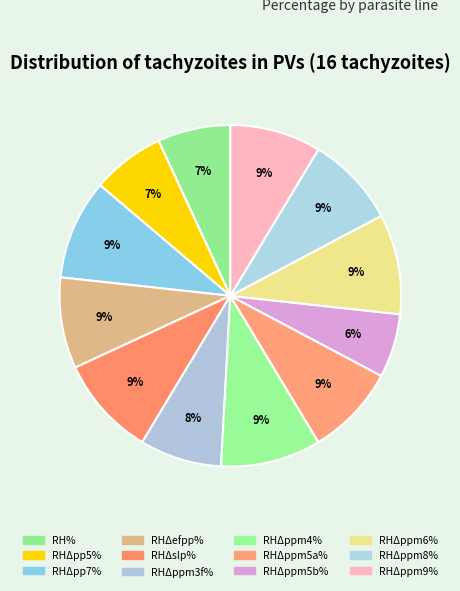

To the nearest percent, what portion does RHΔslp% represent?

9%